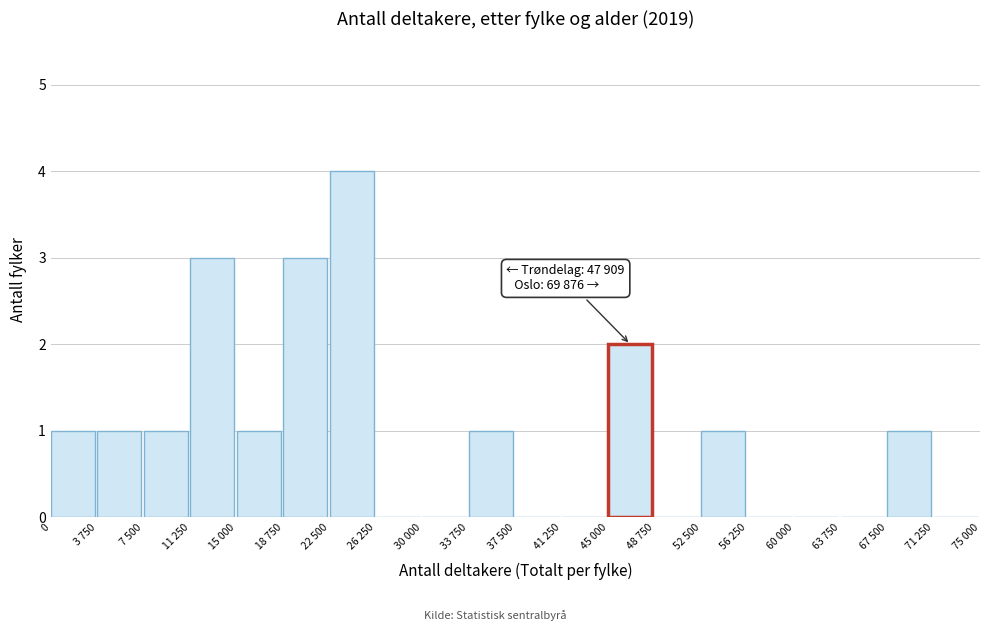

Reading right to left, transcribe all the data shown in this chart.

71 250=0	67 500=1	63 750=0	60 000=0	56 250=0	52 500=1	48 750=0	45 000=2	41 250=0	37 500=0	33 750=1	30 000=0	26 250=0	22 500=4	18 750=3	15 000=1	11 250=3	7 500=1	3 750=1	0=1